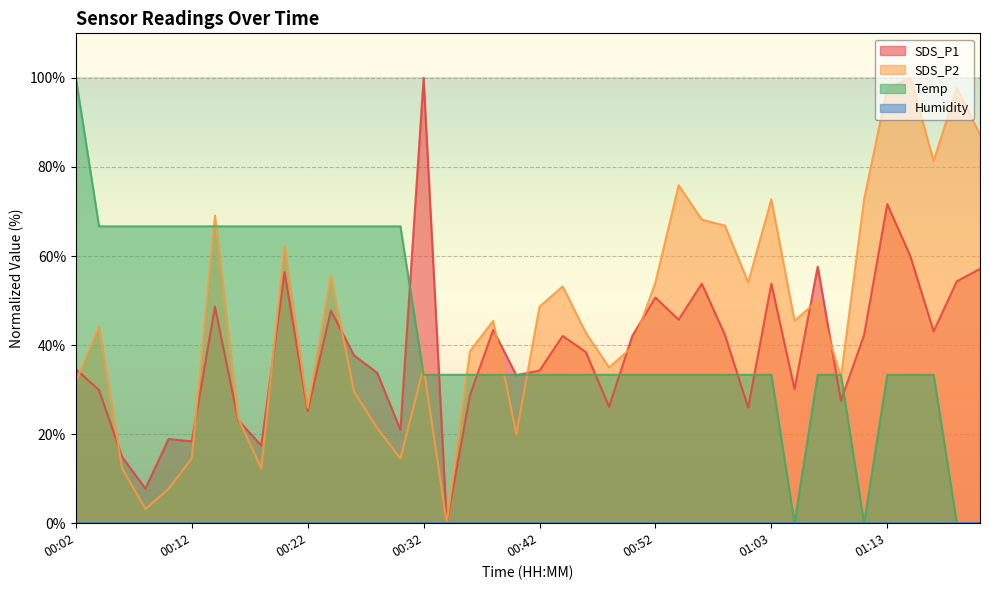

At which label does SDS_P1 reach its peak?

00:32